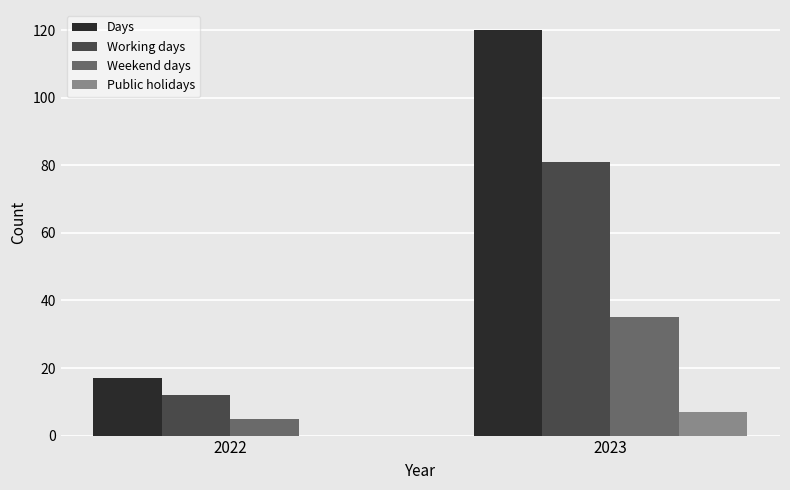

Which category has the highest value across all series?

2023